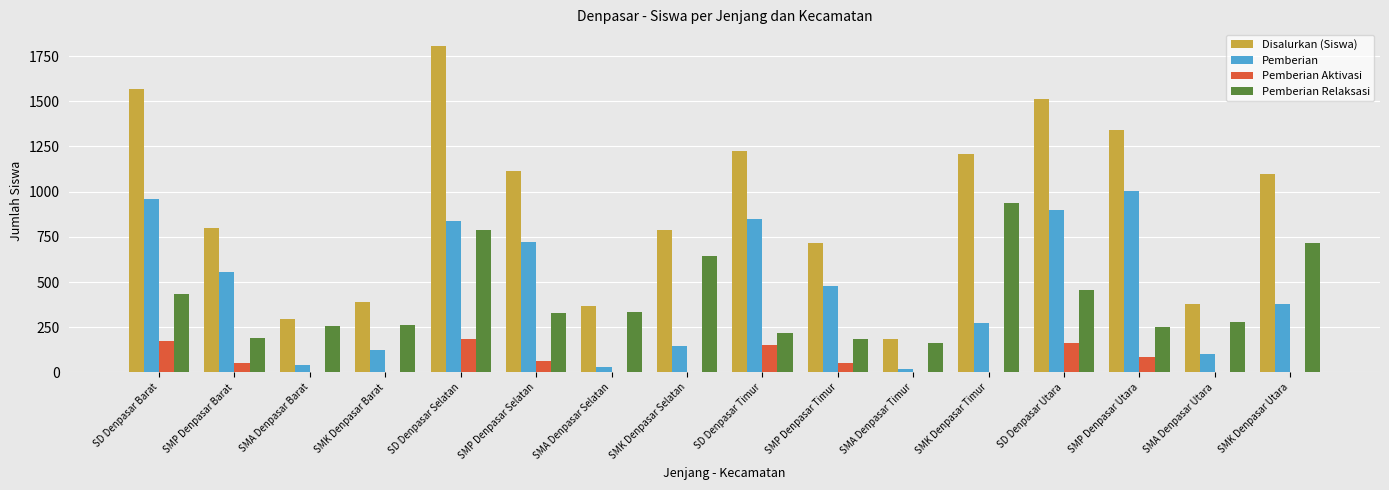

Is it true that Pemberian Relaksasi equals 1229 at SMK Denpasar Timur?

False